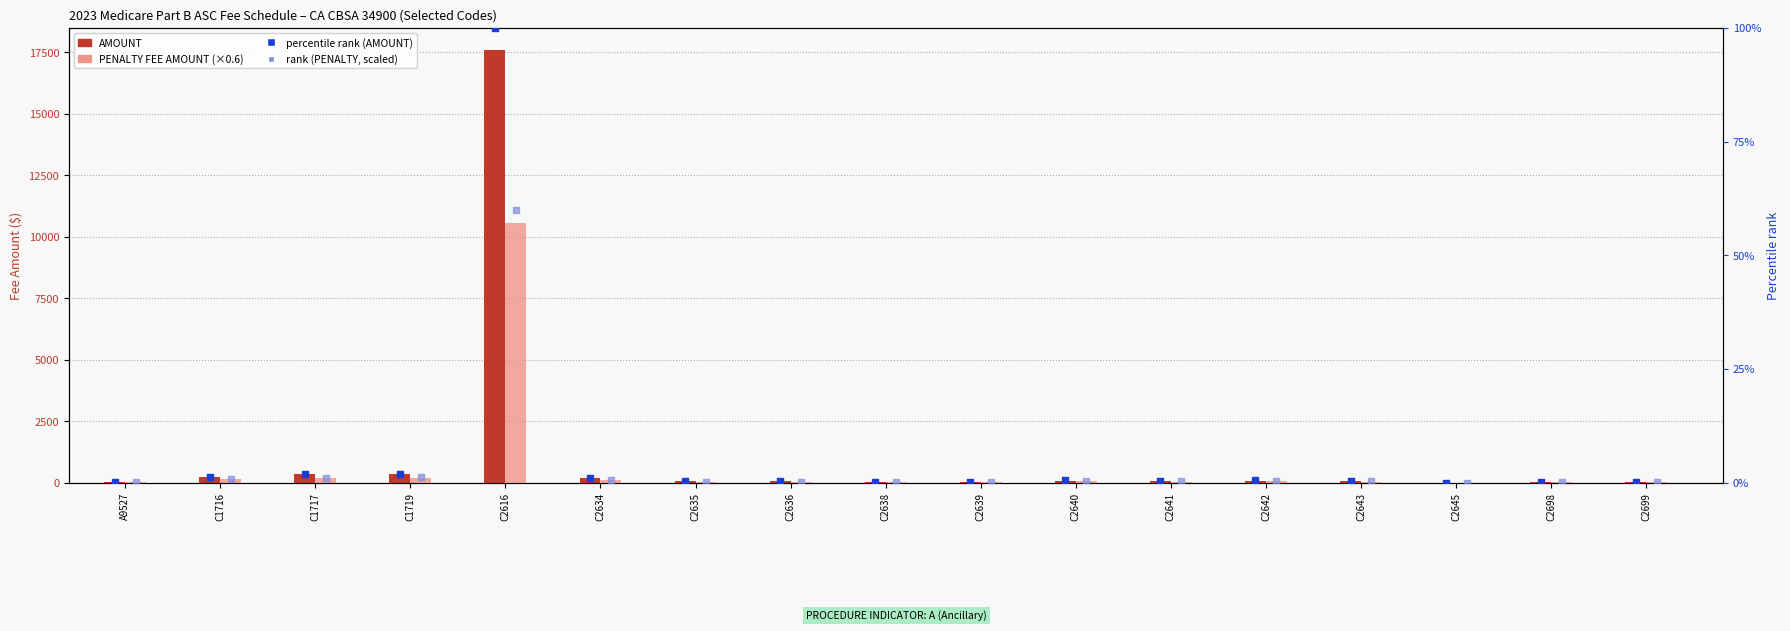

At which category is the sum across all series the highest?

C2616